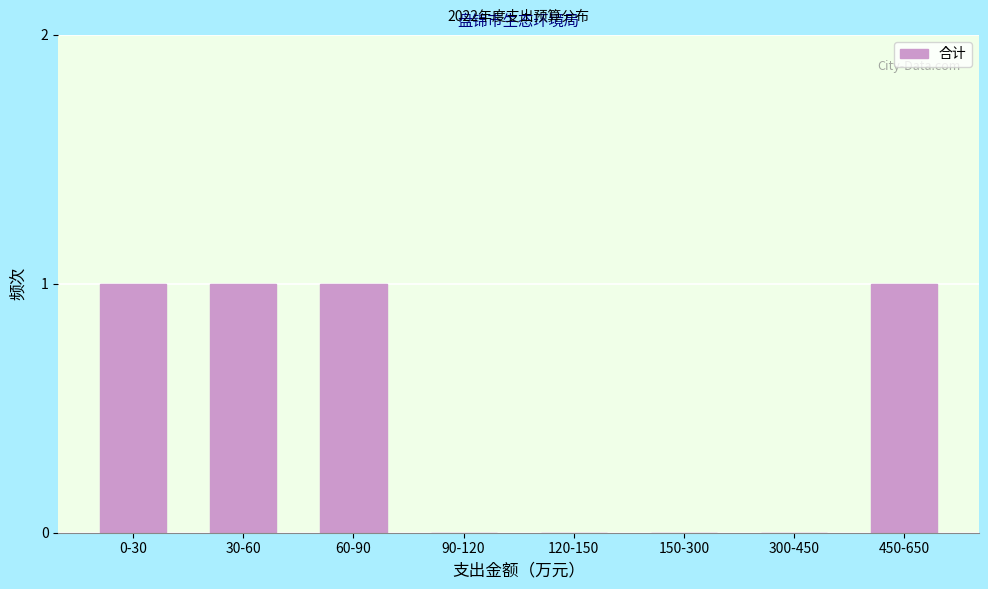

Reading right to left, transcribe all the data shown in this chart.

450-650=1	300-450=0	150-300=0	120-150=0	90-120=0	60-90=1	30-60=1	0-30=1